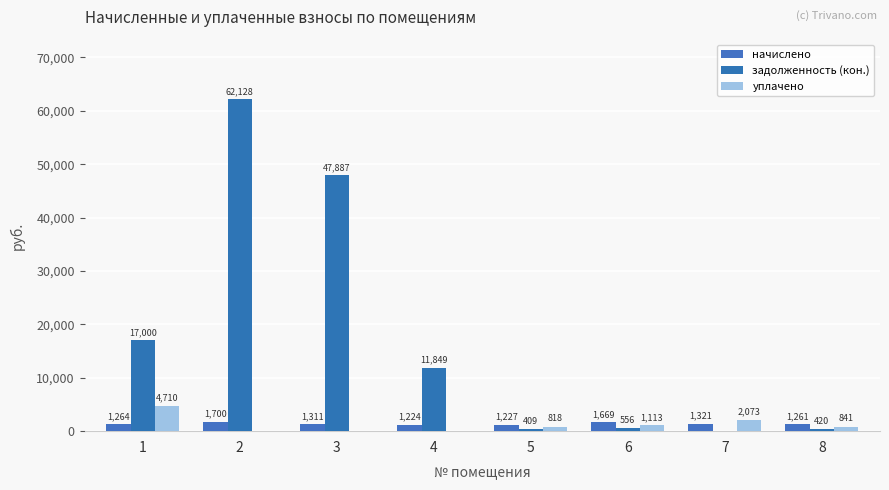

What is the total value across all series at 1?

22973.8